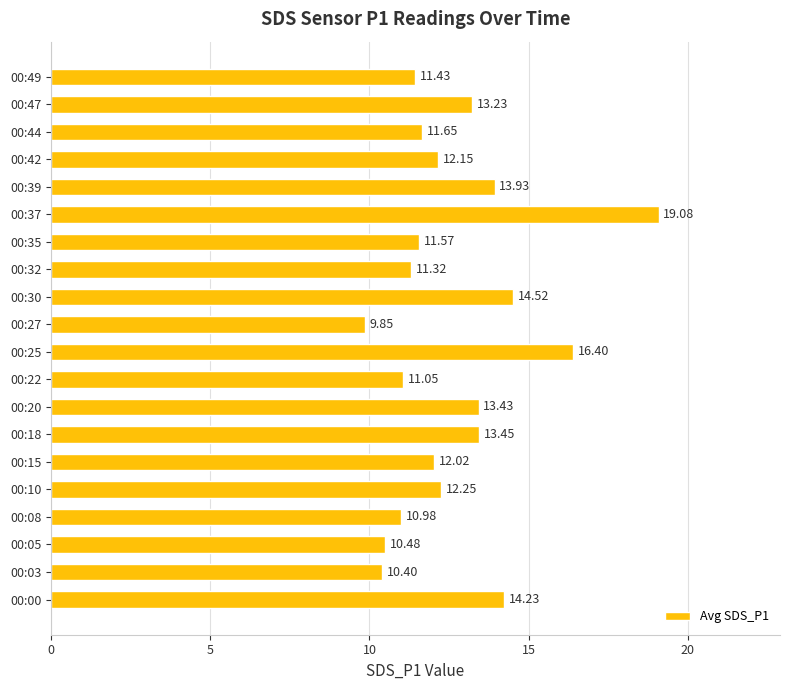

Rank the categories by value from highest to lowest.

00:37, 00:25, 00:30, 00:00, 00:39, 00:18, 00:20, 00:47, 00:10, 00:42, 00:15, 00:44, 00:35, 00:49, 00:32, 00:22, 00:08, 00:05, 00:03, 00:27